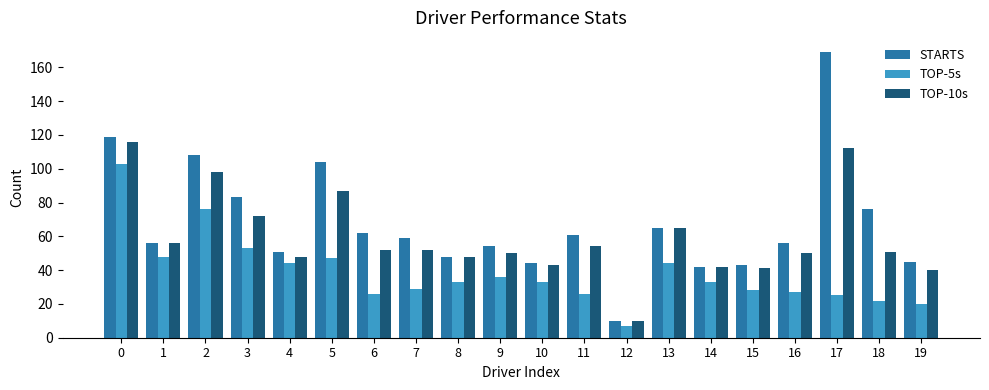

Which series has the widest spread of values?

STARTS